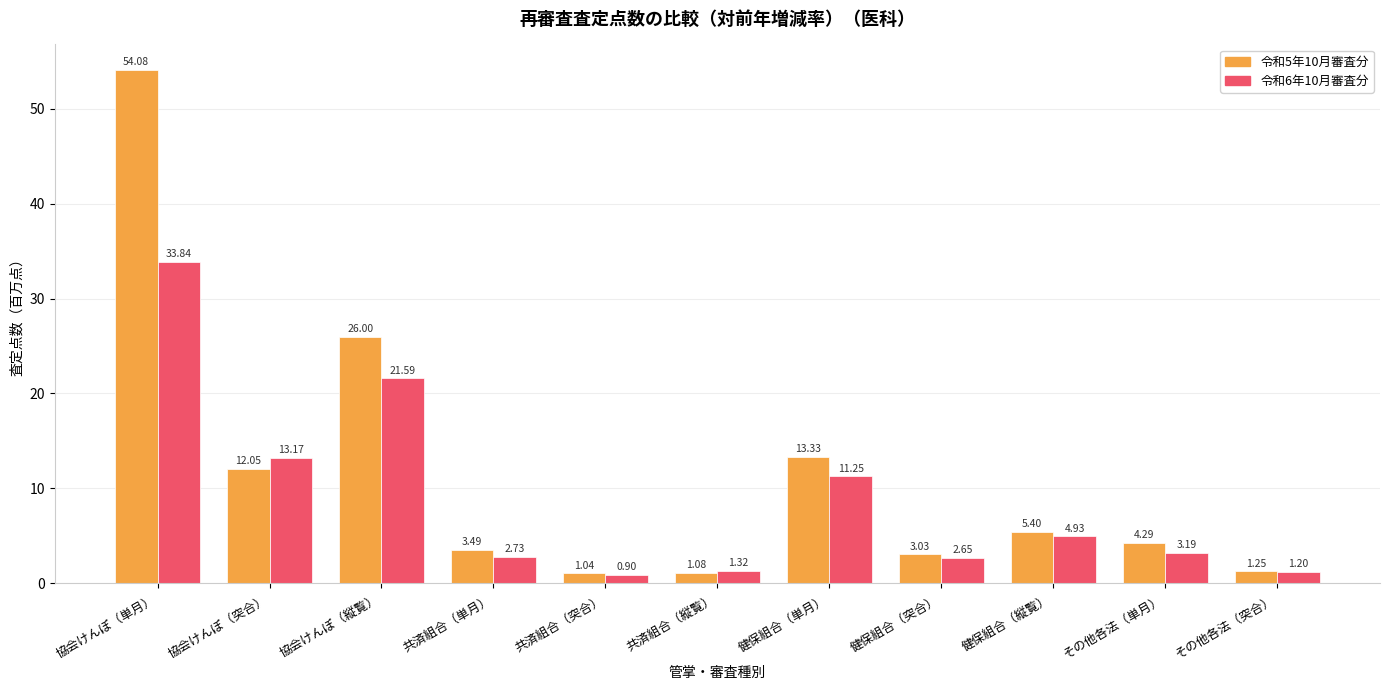

Which series has the widest spread of values?

令和5年10月審査分